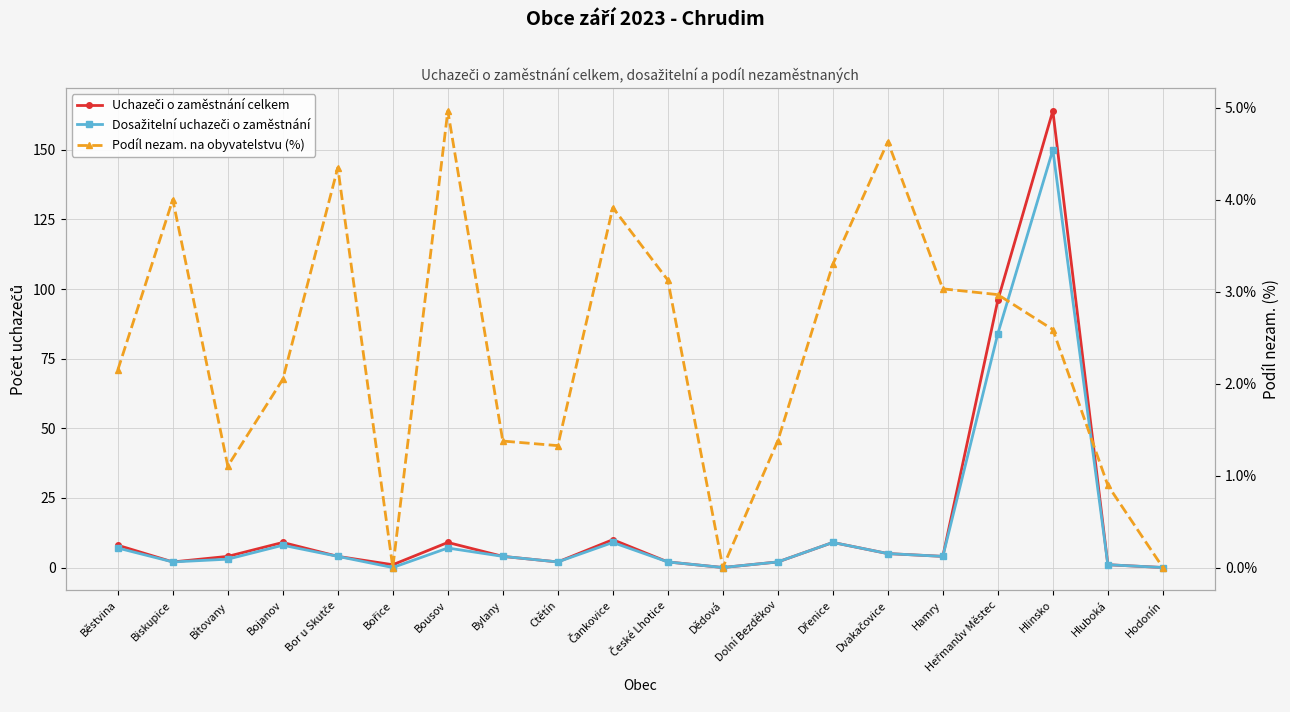

Where do Dosažitelní uchazeči o zaměstnání and Podíl nezam. na obyvatelstvu (%) first cross each other?

Běstvina and Biskupice